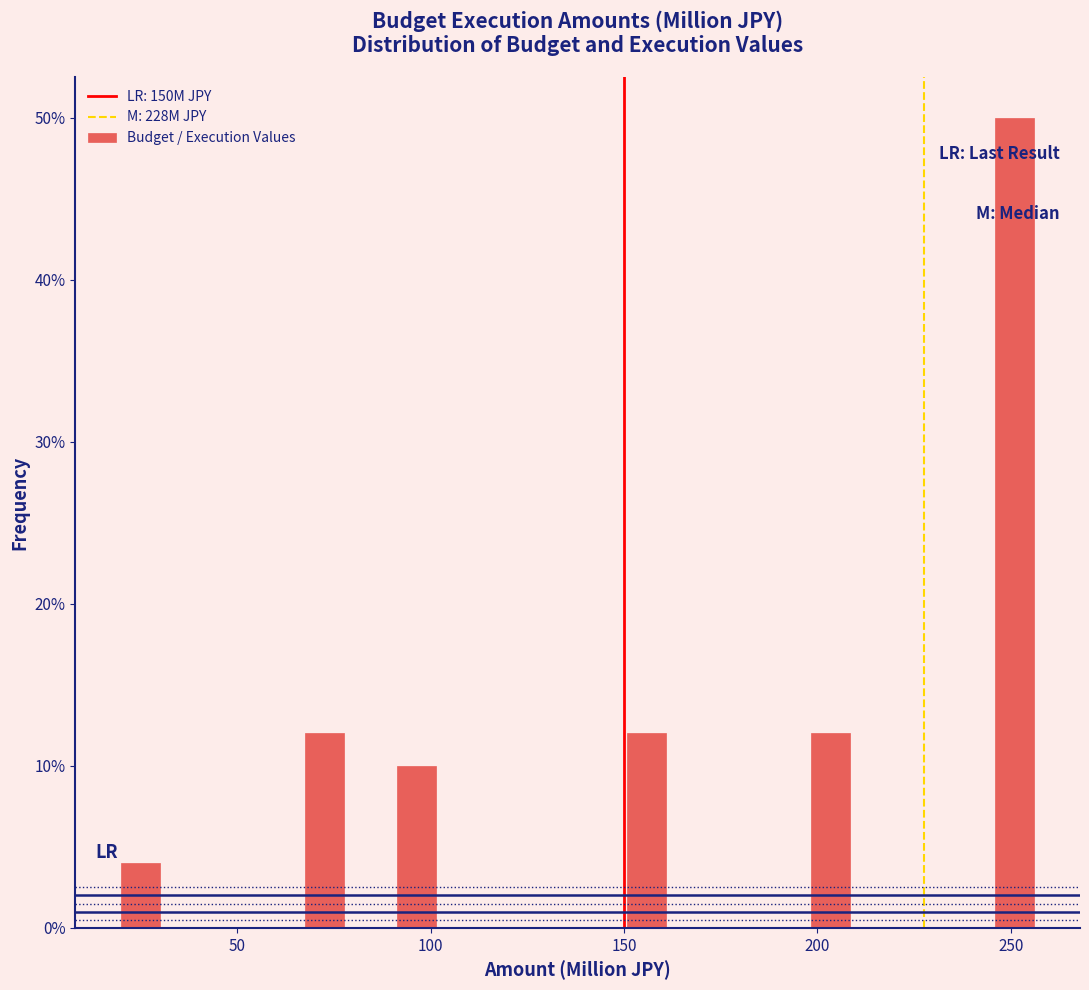

Read against the x-axis, roughly where is the centre of the tallest bar?

250